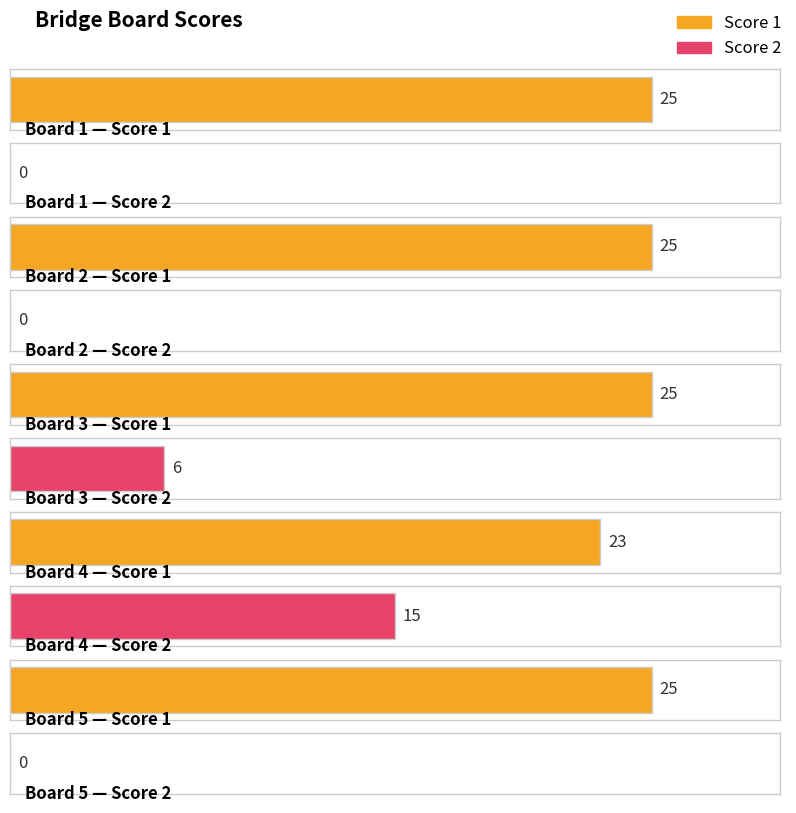

What is the spread (max minus min) of values at Board 5?

25